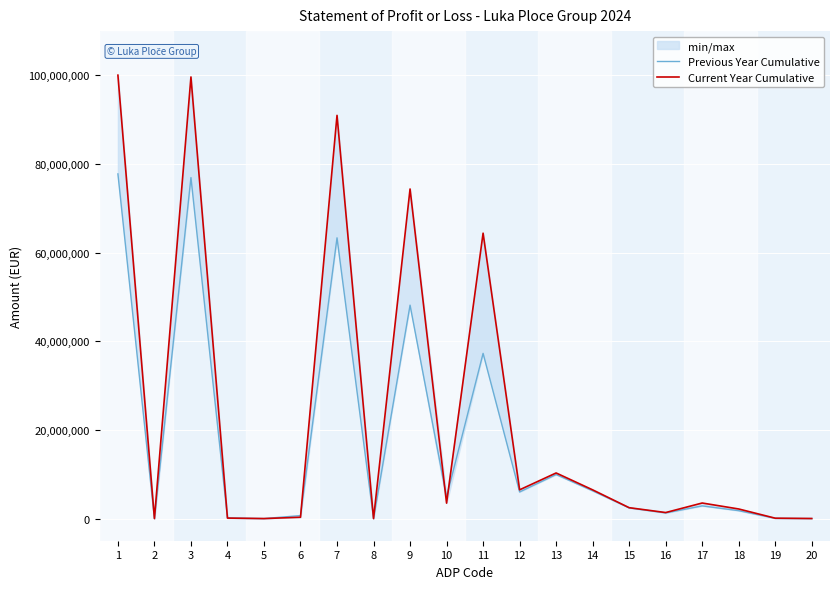

What is the difference between the maximum and minimum values in the Current Year Cumulative series?

100058827